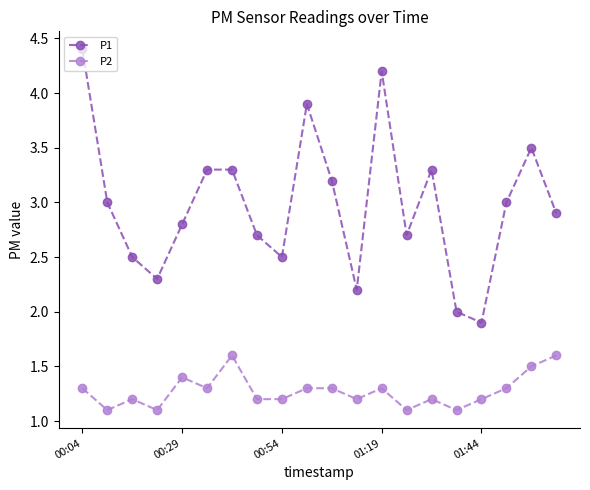

Rank the series by their average value, from highest to lowest.

P1, P2